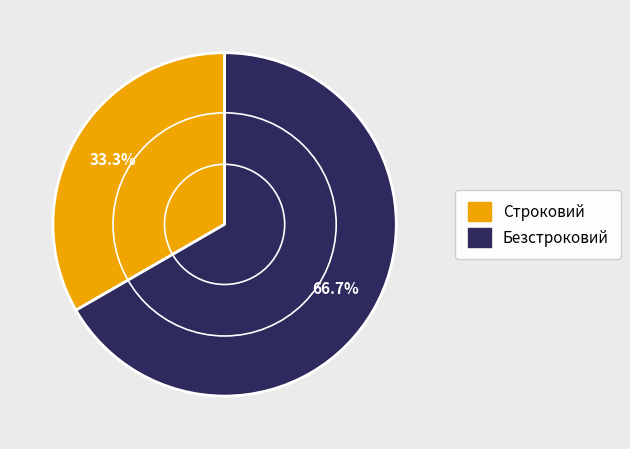

Count the number of slices in the pie.

2